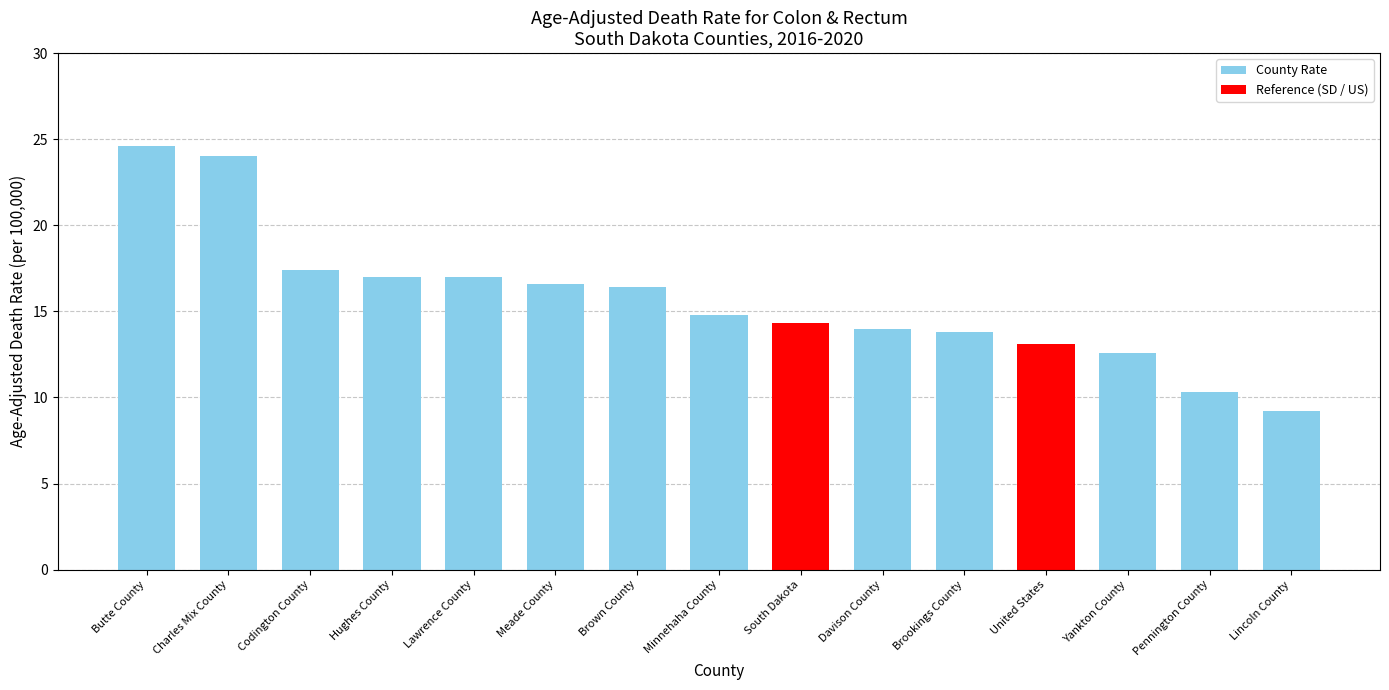

What is the label of the 5th bar from the right?

Brookings County